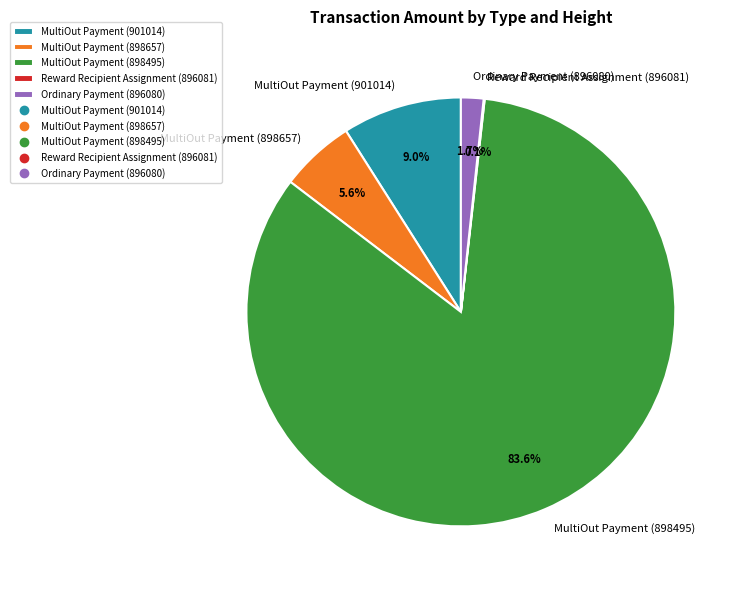

Between MultiOut Payment (901014) and MultiOut Payment (898657), which is larger?

MultiOut Payment (901014)